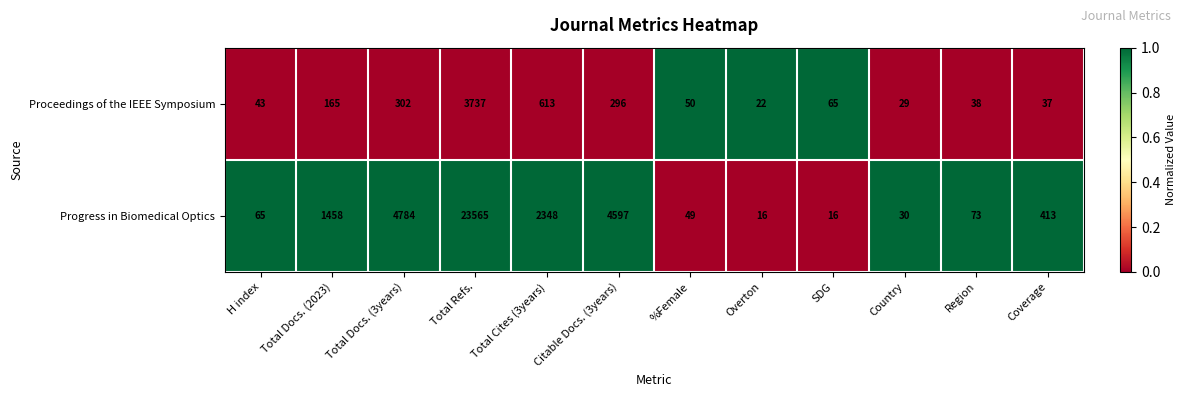

Which series has the largest range (max minus min)?

Progress in Biomedical Optics